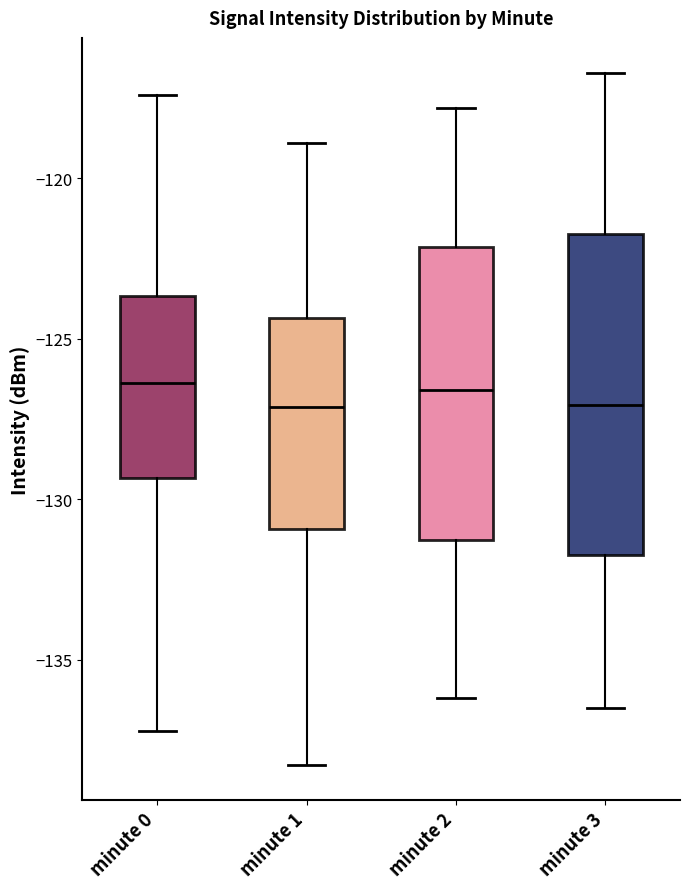

Where is the upper edge of the box for minute 3 on the y-axis? The values are not printed on the chart, so give them approximately, as read against the axis.

-121.5